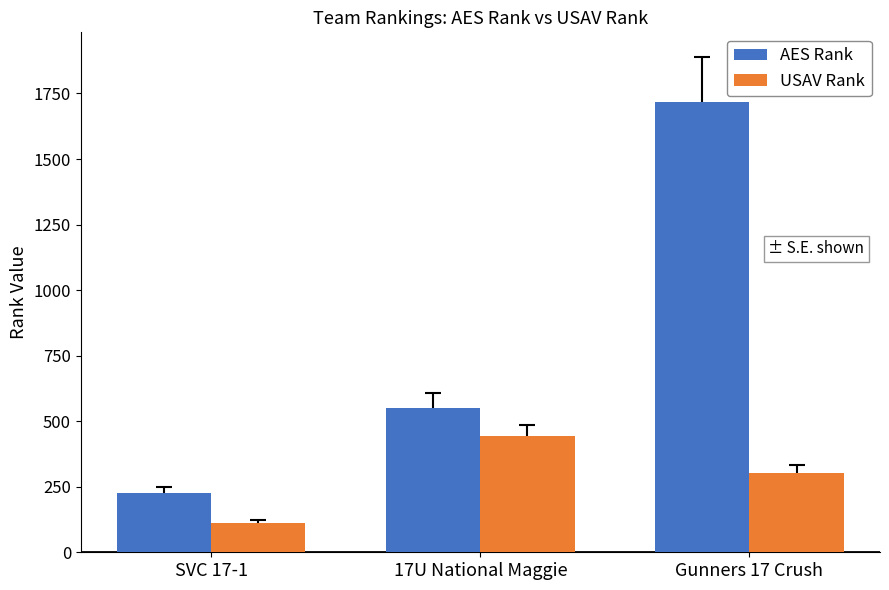

What is the total value across all series at Gunners 17 Crush?

2020